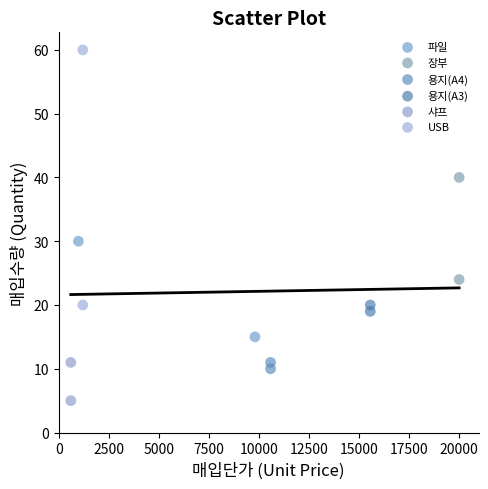

Which series contains the lowest Y value?

샤프